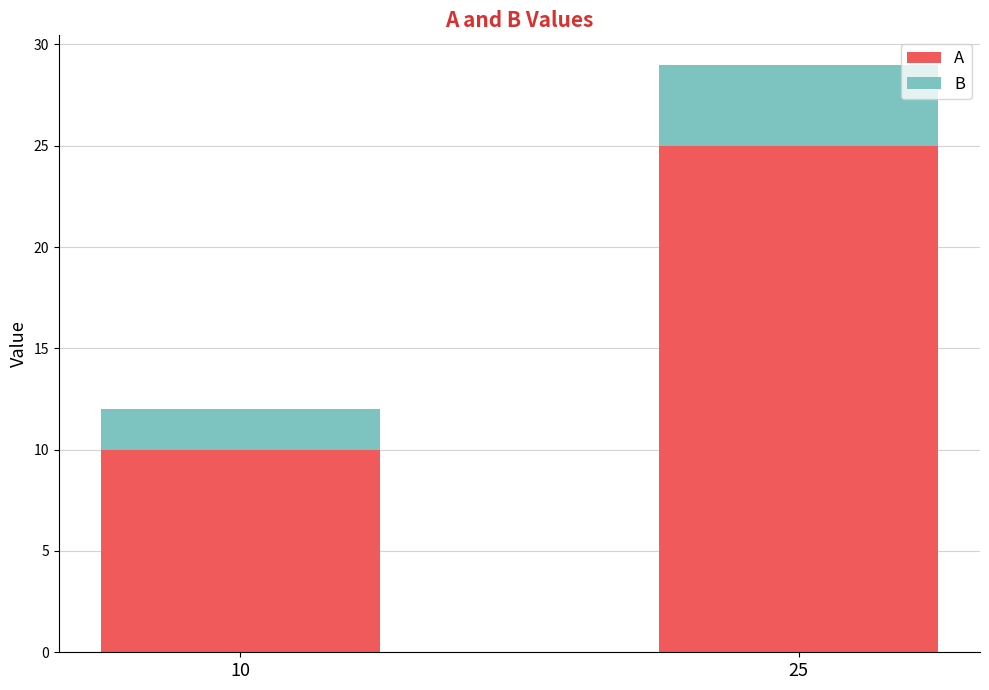

What is the highest value of the A series?

25